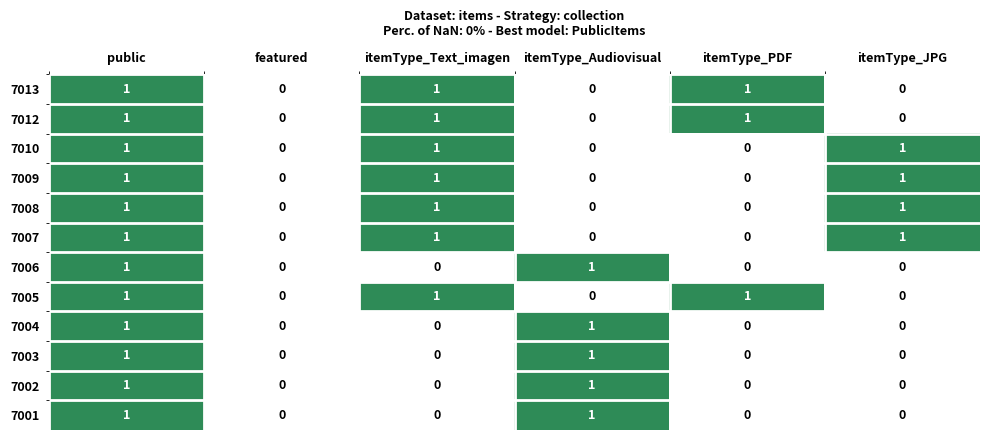

How many 7009 values are between 0 and 1?

6